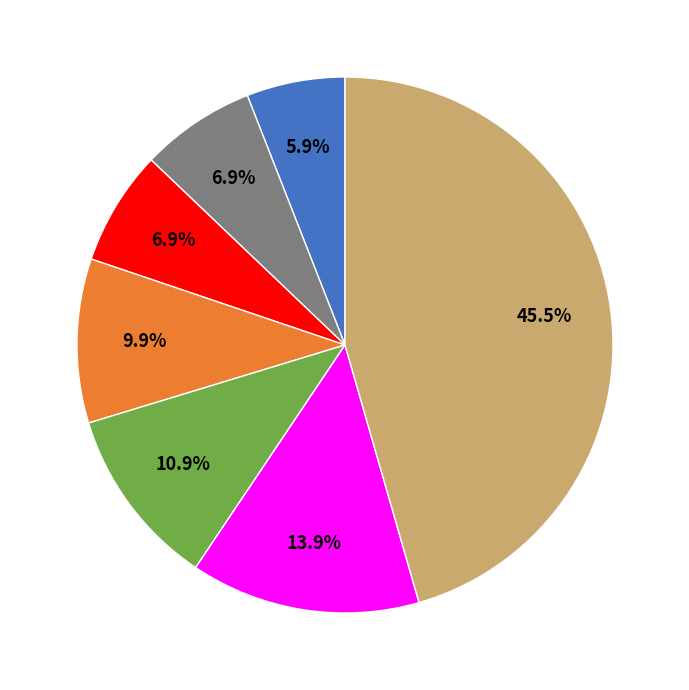

Is there a majority slice in this chart?

No